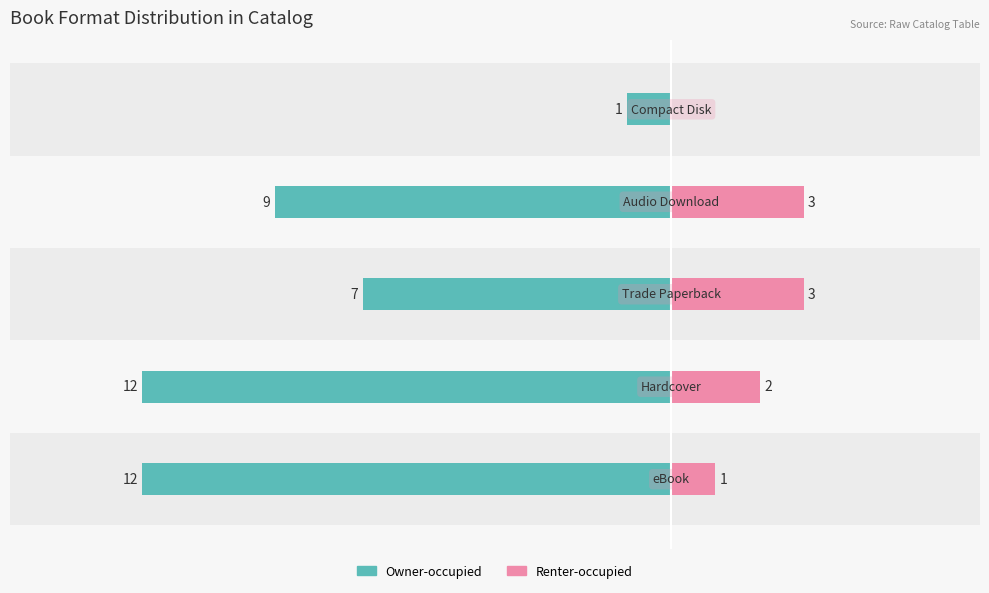

Are the bars horizontal?

Yes